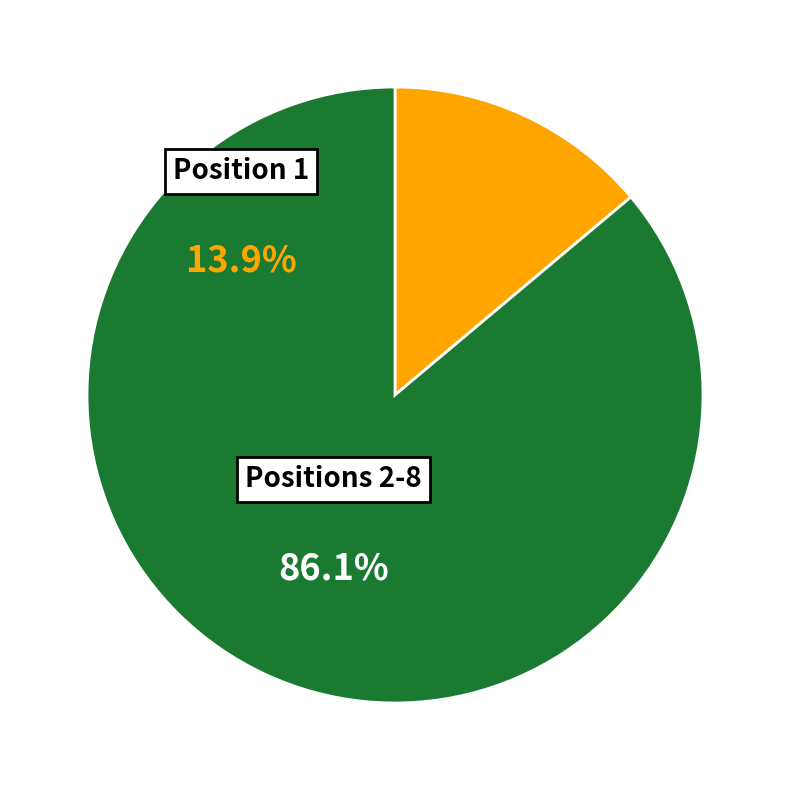

The Positions 2-8 slice represents 99% of the pie. True or false?

False